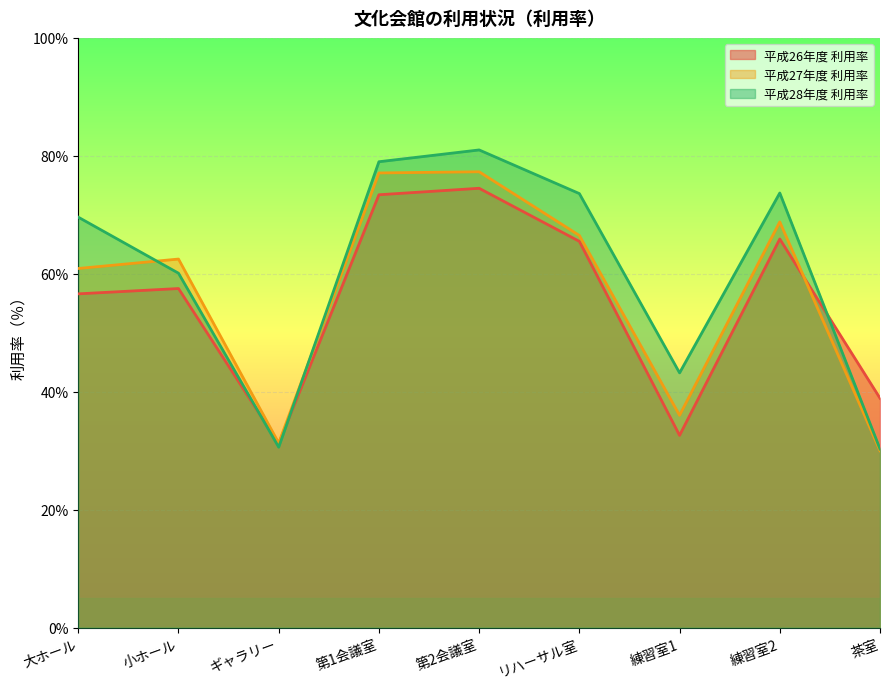

How many intersections are there between 平成26年度 利用率 and 平成28年度 利用率?

3